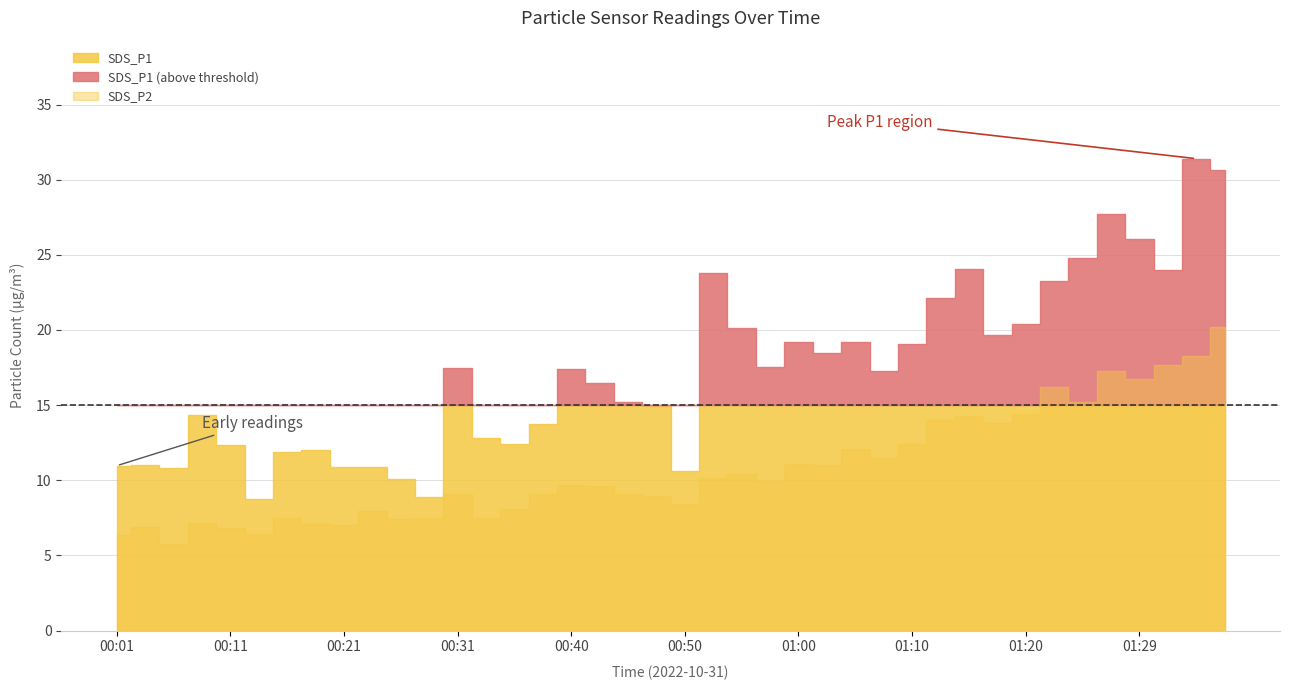

In SDS_P2, how many points are higher than both neighbors (excluding endpoints)?

12